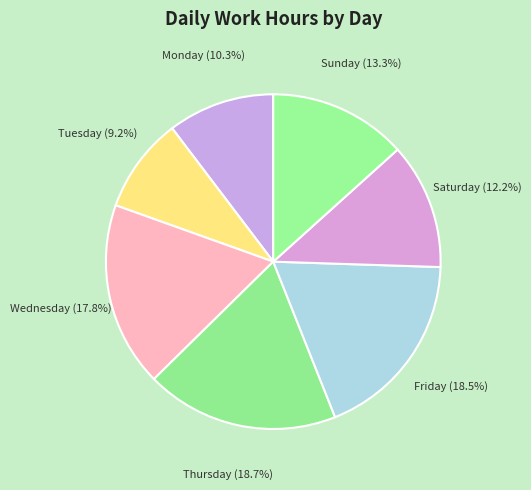

Count the number of slices in the pie.

7